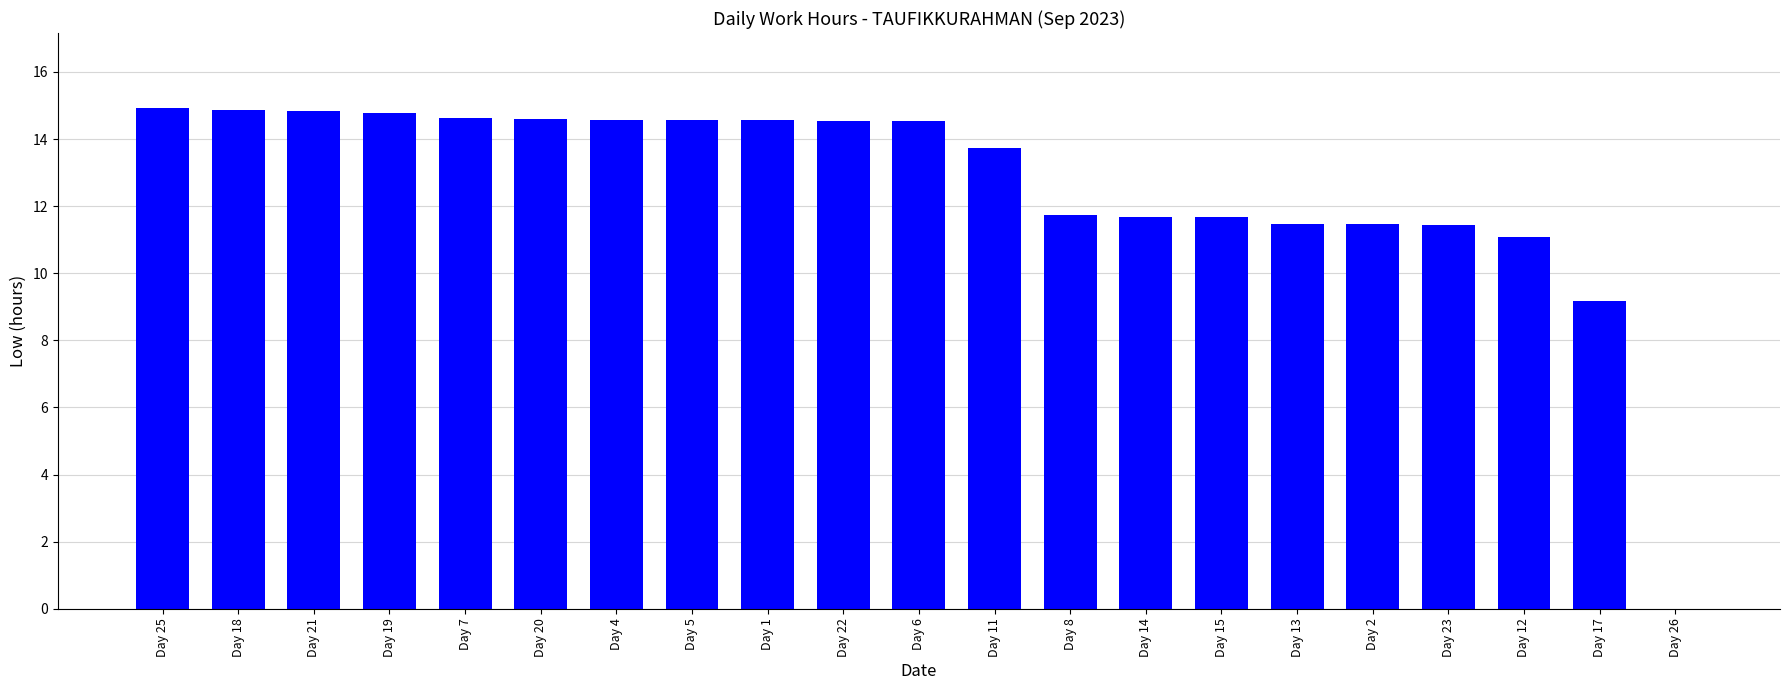

Are the bars grouped side by side (vs. stacked)?

No